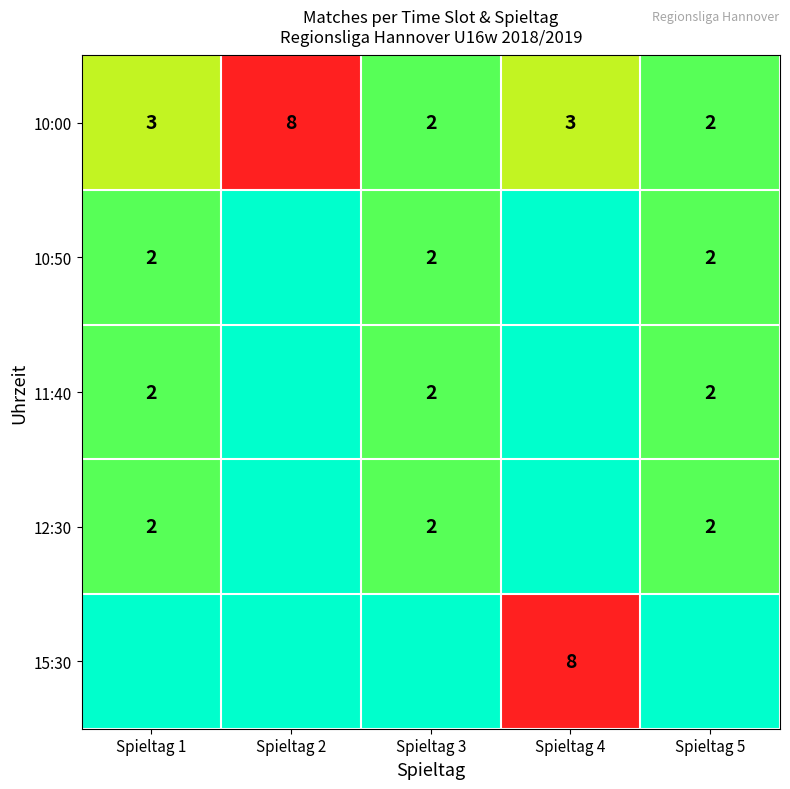

What is the sum of the 10:00 values at Spieltag 3 and Spieltag 2?

10